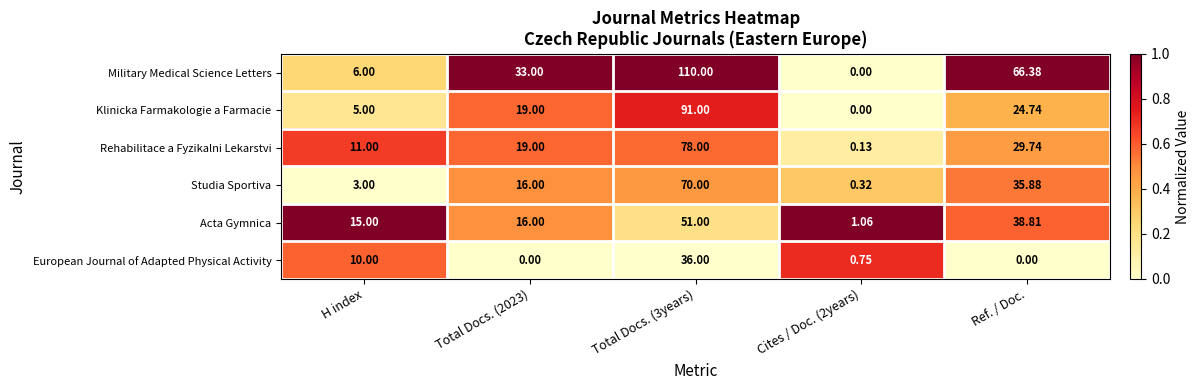

Rank the series by their maximum value, from lowest to highest.

European Journal of Adapted Physical Activity, Acta Gymnica, Studia Sportiva, Rehabilitace a Fyzikalni Lekarstvi, Klinicka Farmakologie a Farmacie, Military Medical Science Letters